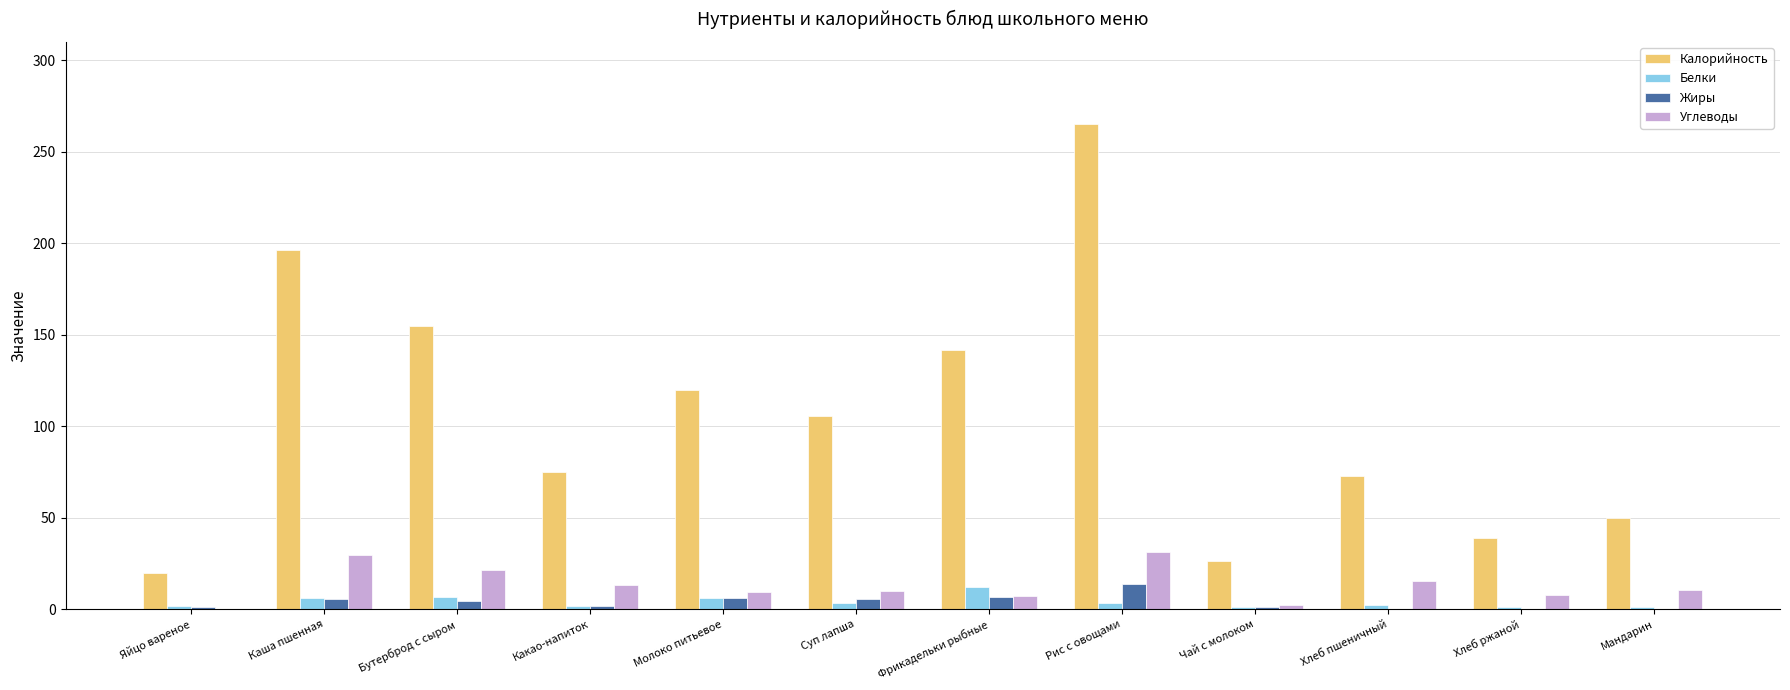

At which category is the sum across all series the highest?

Рис с овощами